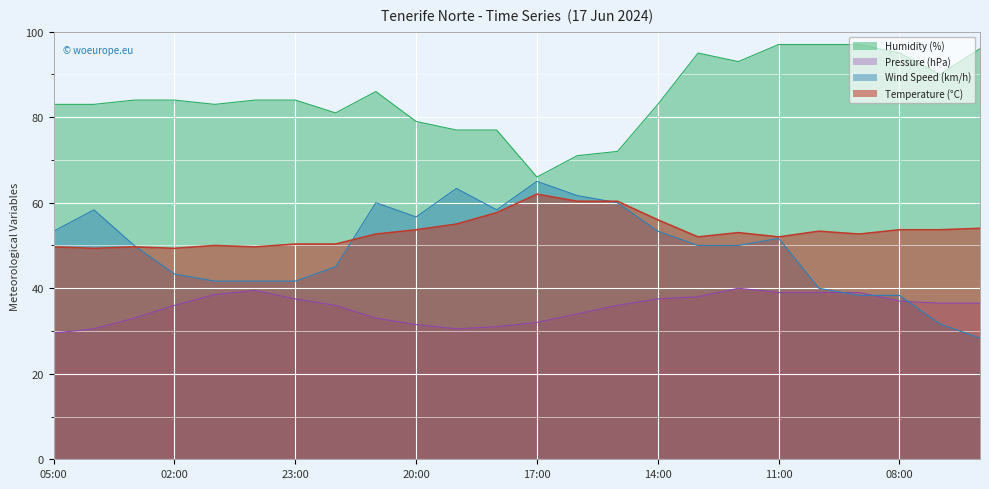

The value of Temperature (C) at 01:00 is 50.0. True or false?

True